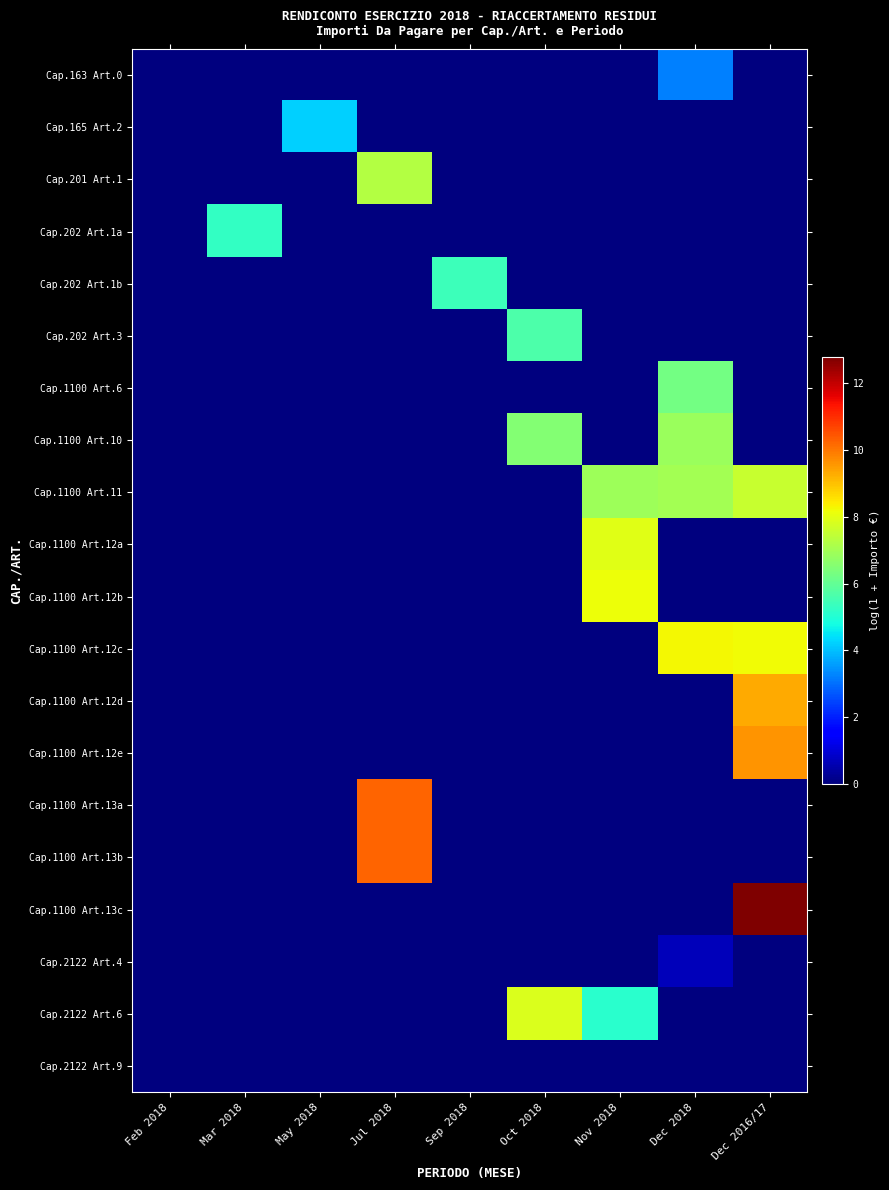

Between Sep 2018 and Oct 2018, which series saw the biggest shift?

Cap.2122 Art.6